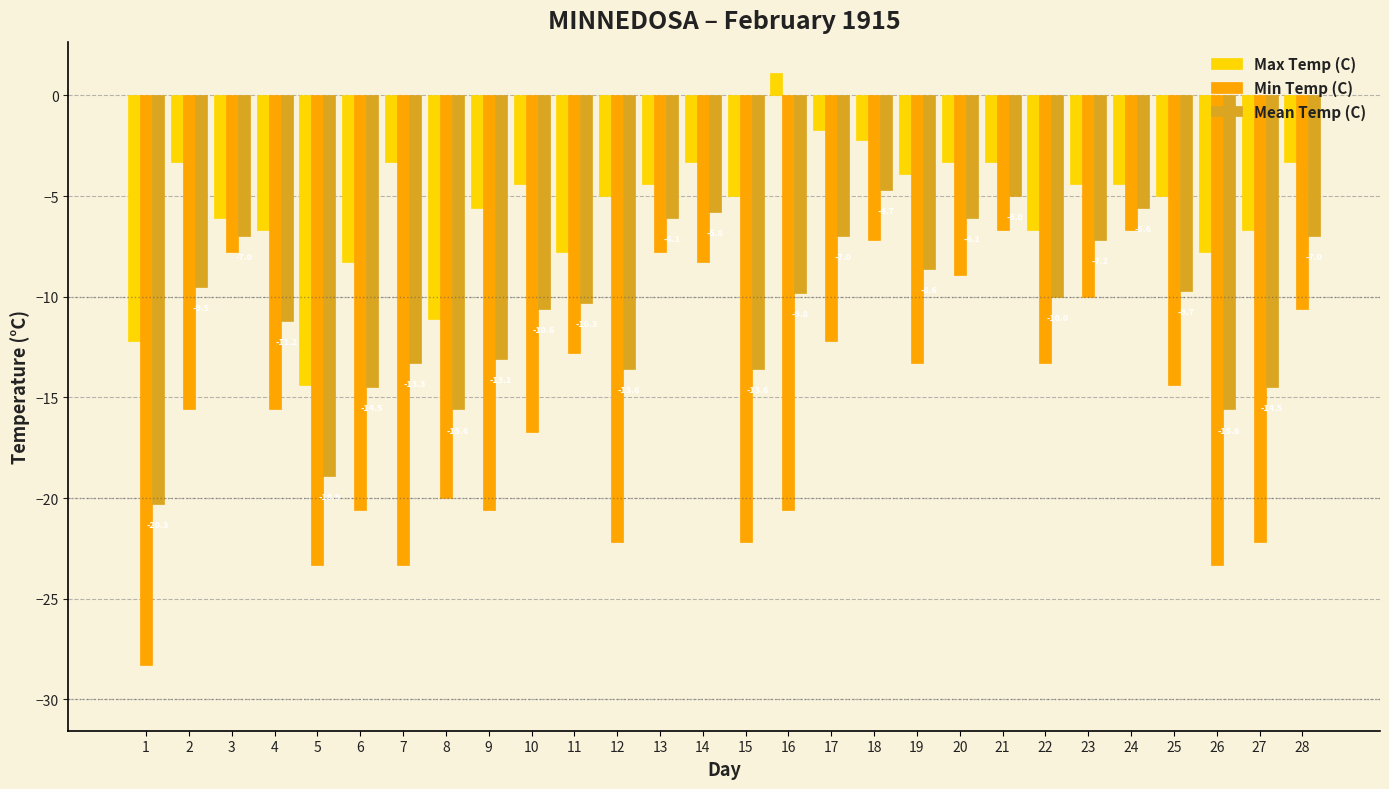

What is the spread (max minus min) of values at 9?

15.0